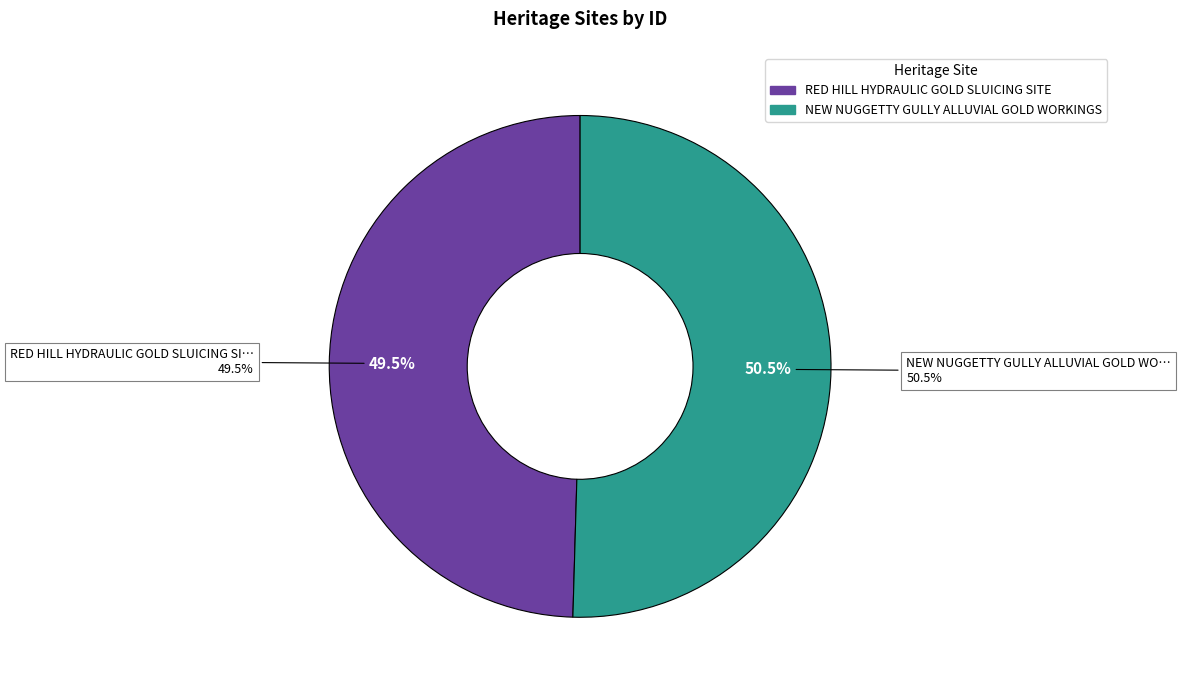

Between RED HILL HYDRAULIC GOLD SLUICING SITE and NEW NUGGETTY GULLY ALLUVIAL GOLD WORKINGS, which is larger?

NEW NUGGETTY GULLY ALLUVIAL GOLD WORKINGS